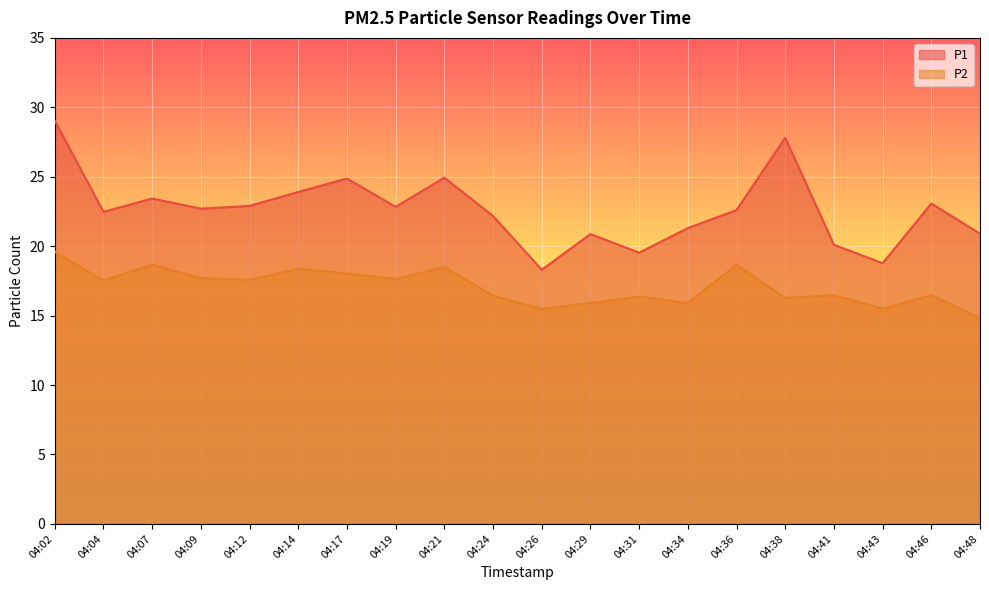

The value of P2 at 04:14 is 18.4. True or false?

True